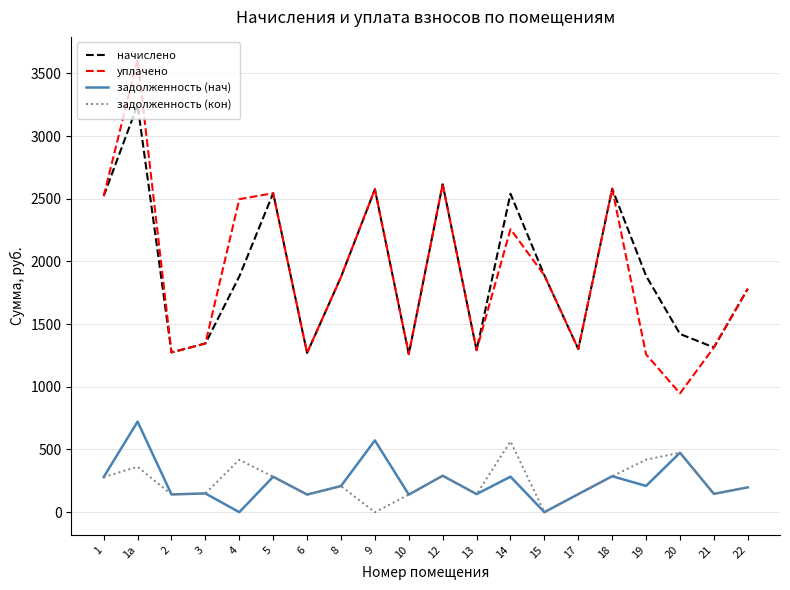

At which label does начислено reach its peak?

1а